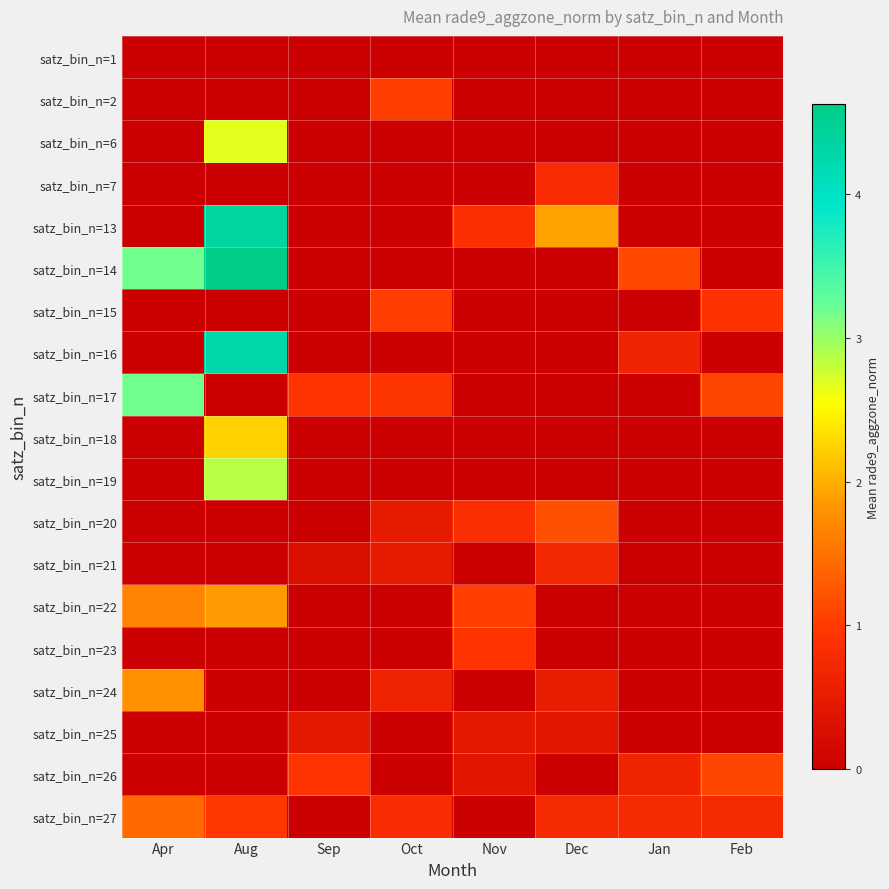

At Nov, list the series in order from smallest to largest.

satz_bin_n=1, satz_bin_n=2, satz_bin_n=6, satz_bin_n=7, satz_bin_n=14, satz_bin_n=15, satz_bin_n=16, satz_bin_n=17, satz_bin_n=18, satz_bin_n=19, satz_bin_n=21, satz_bin_n=24, satz_bin_n=27, satz_bin_n=26, satz_bin_n=25, satz_bin_n=20, satz_bin_n=13, satz_bin_n=23, satz_bin_n=22